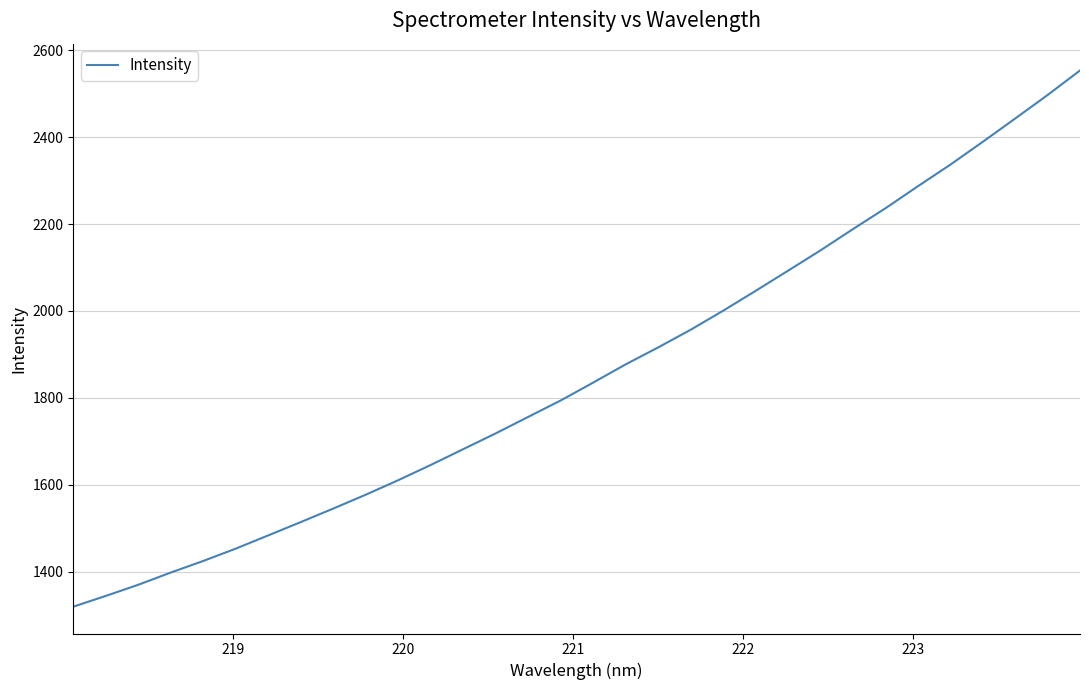

What is the maximum value shown in the chart?

2553.4